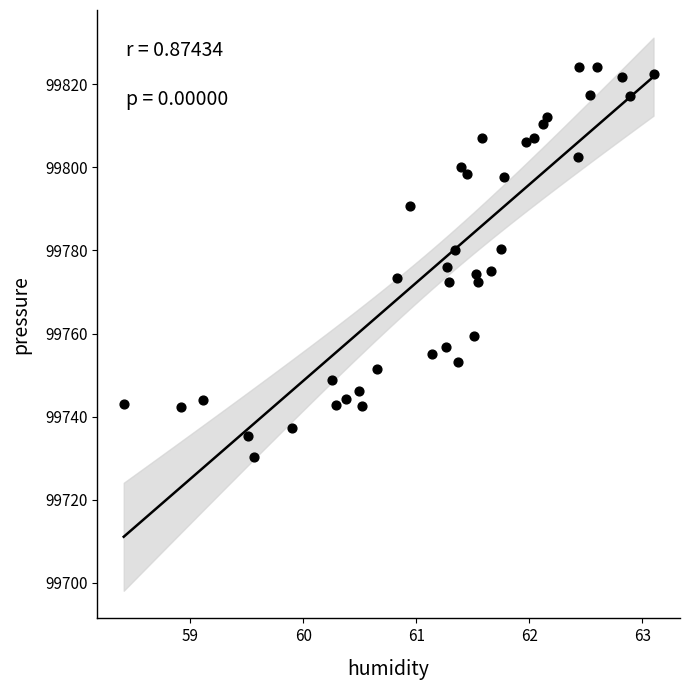

What is the range of Y values (max minus min)?

93.9